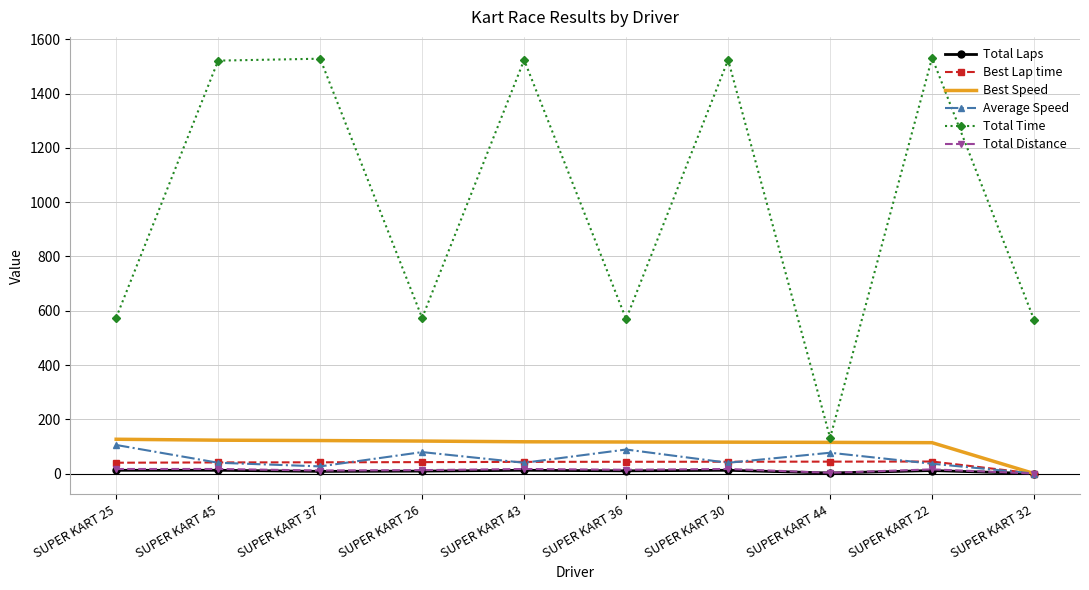

True or false: Total Time has a value of 2692.5 at SUPER KART 37.

False